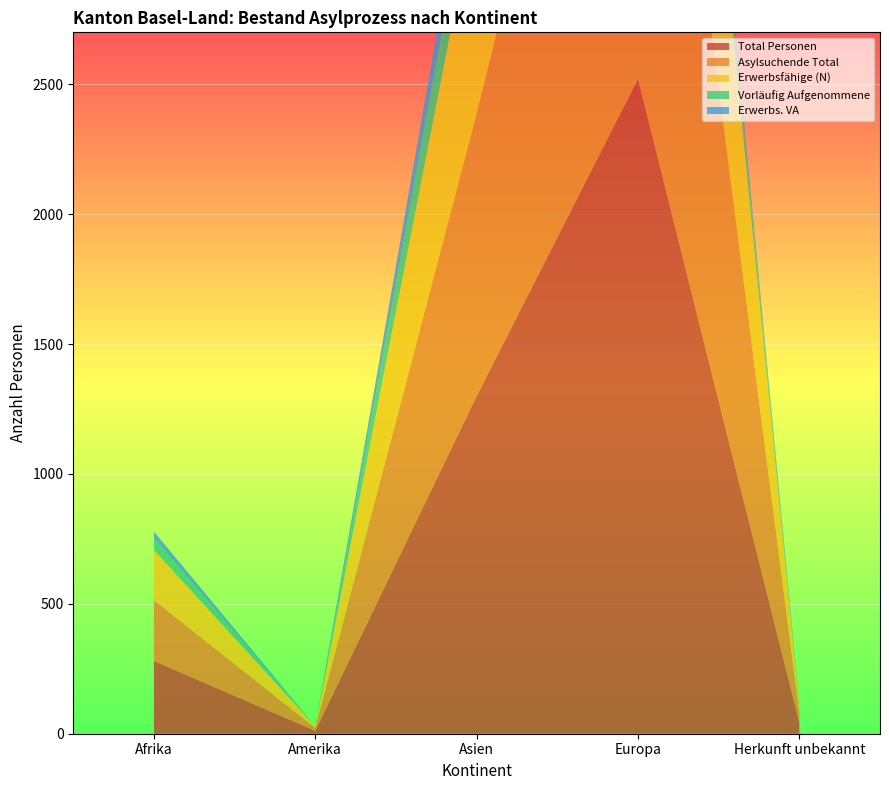

Reading left to right, what are all the values shown in this chart?

Total Personen: 280	11	1300	2520	43
Asylsuchende Total: 234	11	1086	2376	37
Erwerbsfähige (N): 193	7	837	1511	29
Vorläufig Aufgenommene: 46	0	214	144	6
Erwerbs. VA: 25	0	137	88	3